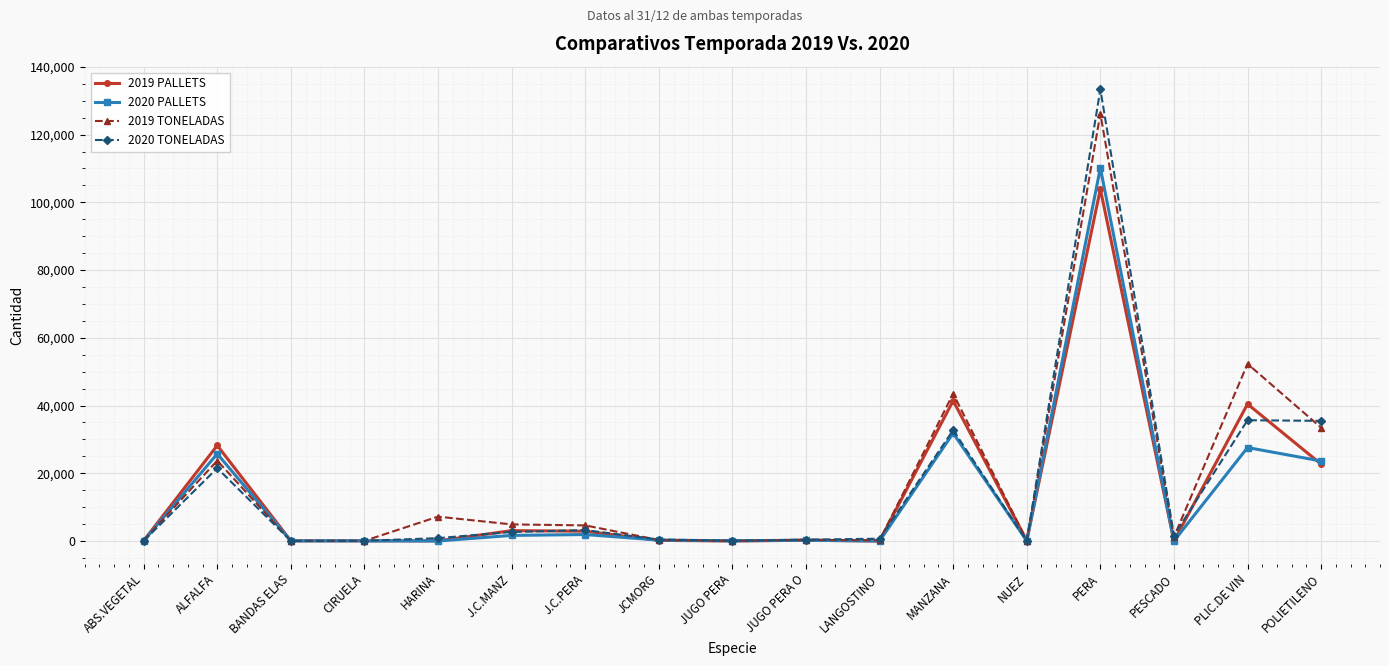

The 2019 PALLETS series shows 80 at ABS.VEGETAL. True or false?

True